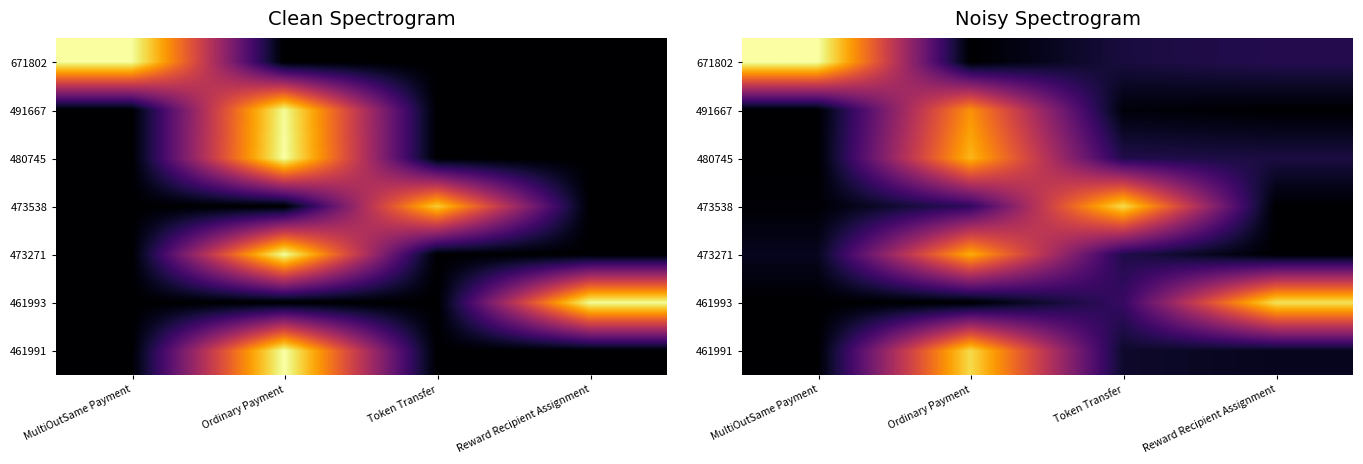

Is it true that 461993 equals 0.0 at Ordinary Payment?

True